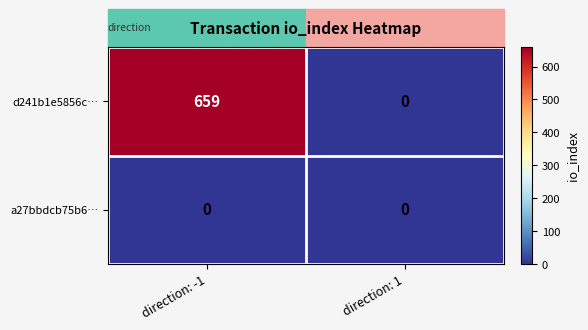

The value of d241b1e5856c… at direction: 1 is 201. True or false?

False